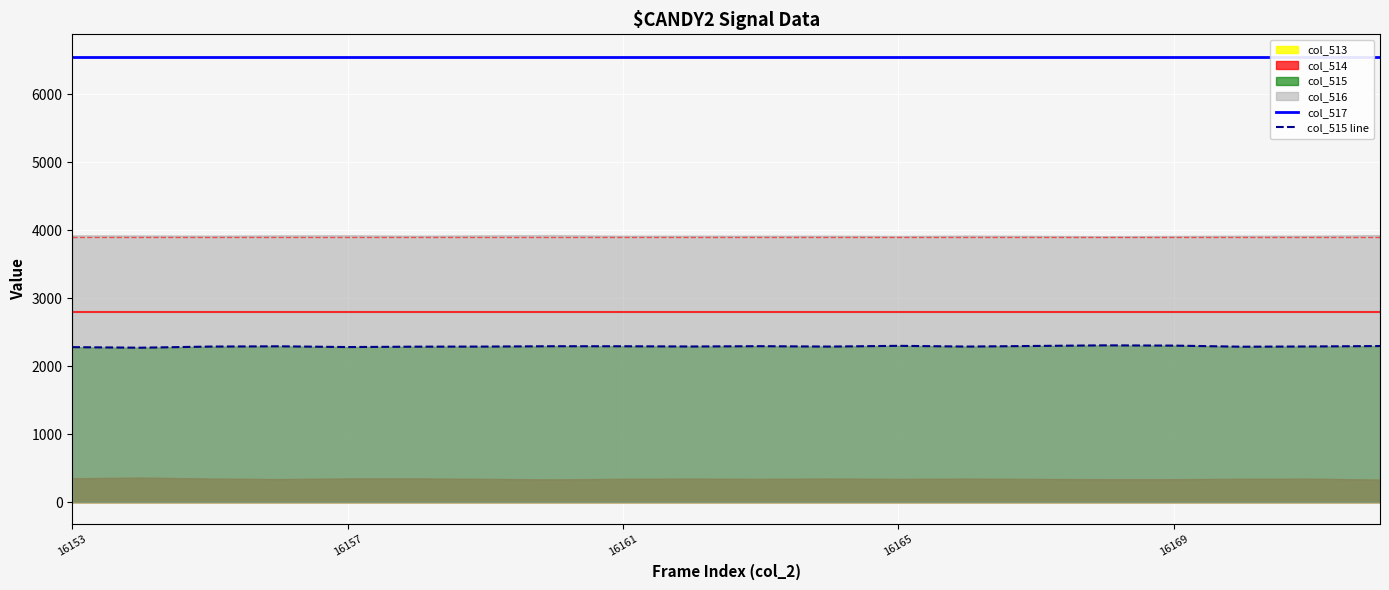

How many data points in col_515 line are above 2289?

10